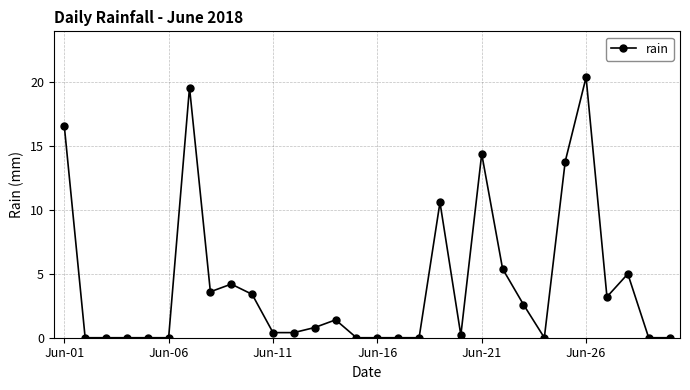

What is the value of the 25th point from the left?

13.8